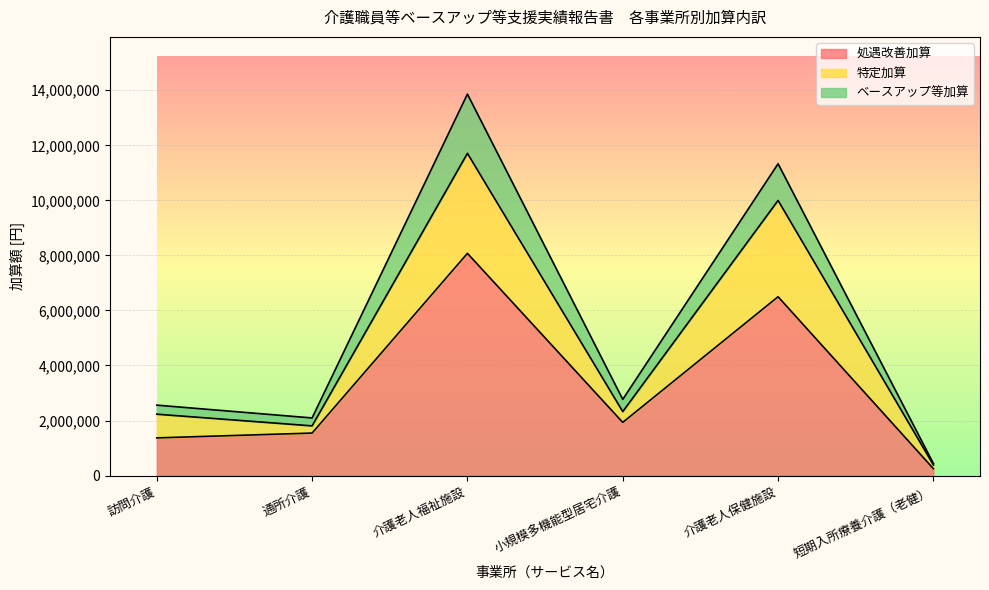

What is the label of the 5th point from the left?

介護老人保健施設